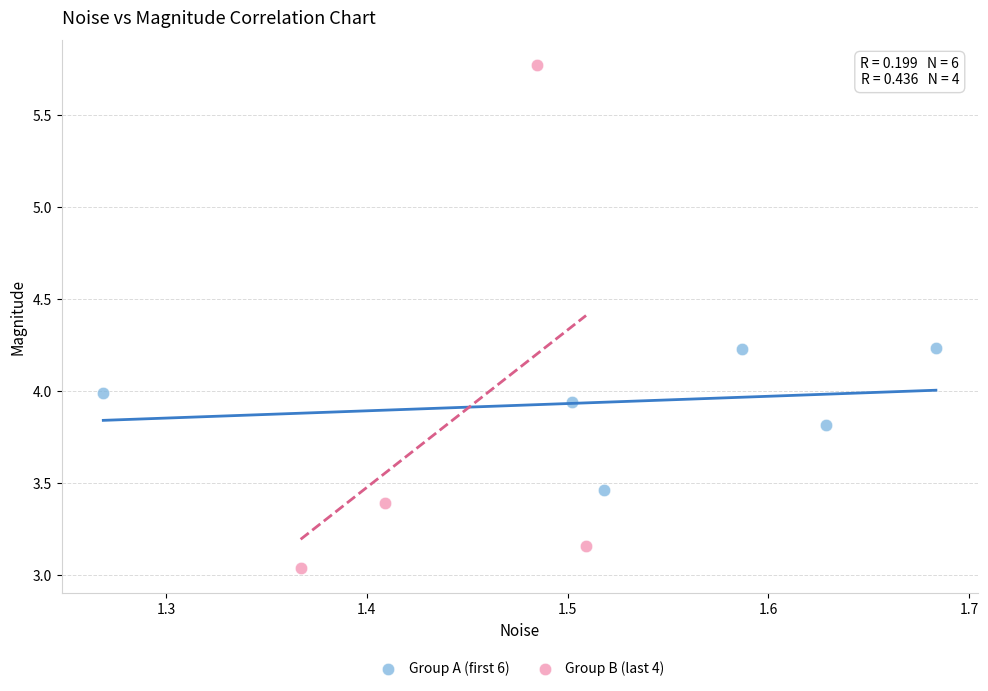

What are all the series names shown in the legend?

Group A (first 6), Group B (last 4)